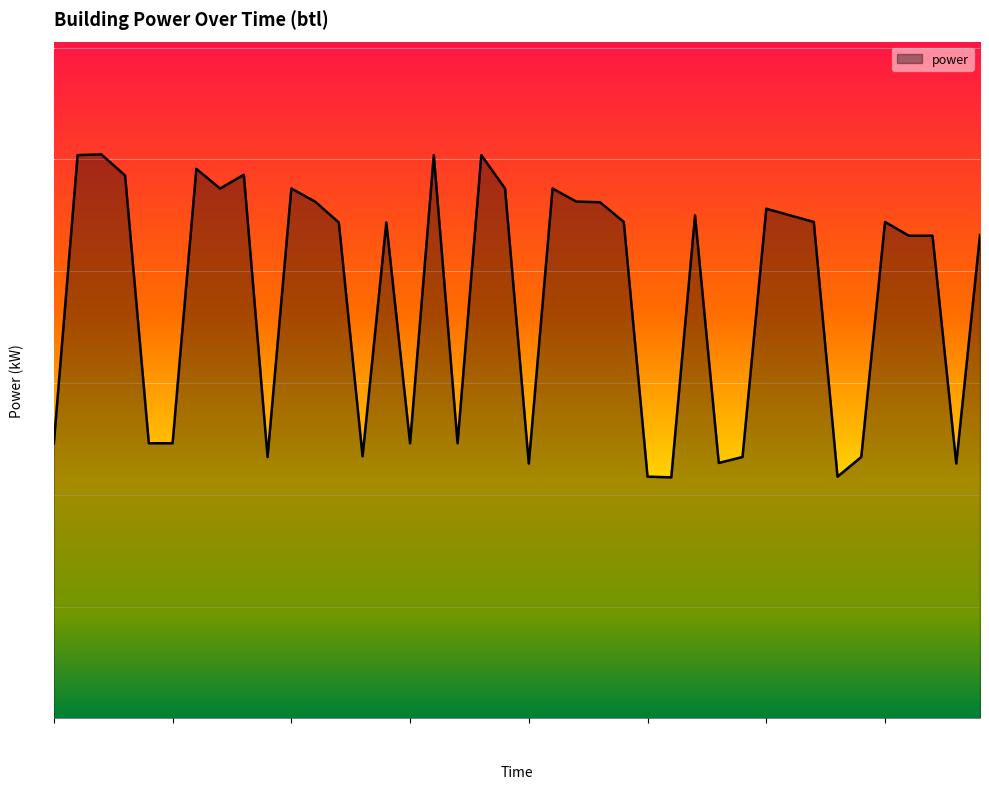

What is the minimum value shown in the chart?

21.6